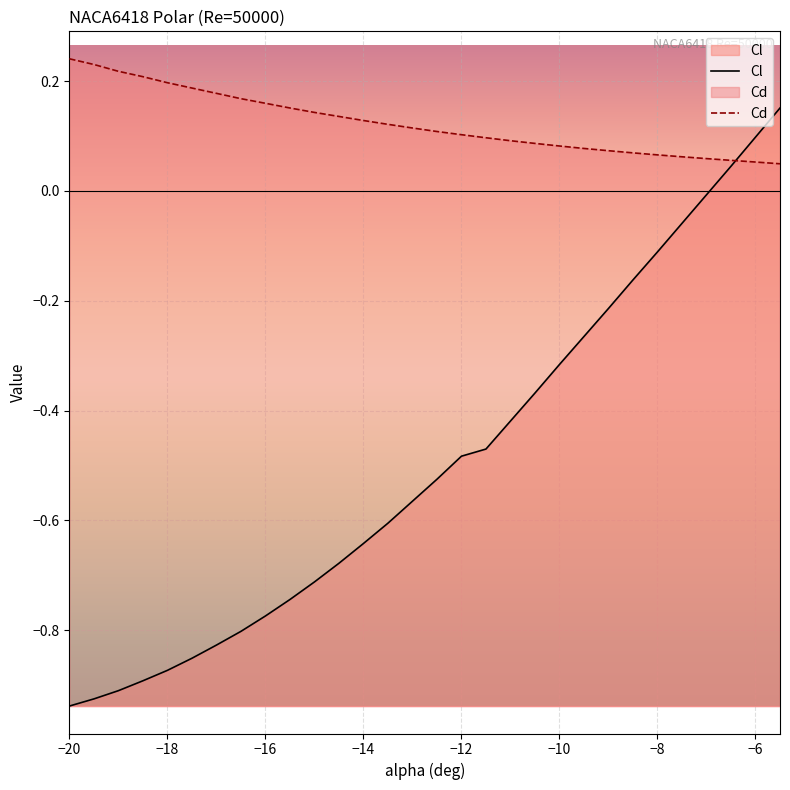

Which has a higher value, -8 or -15?

-8